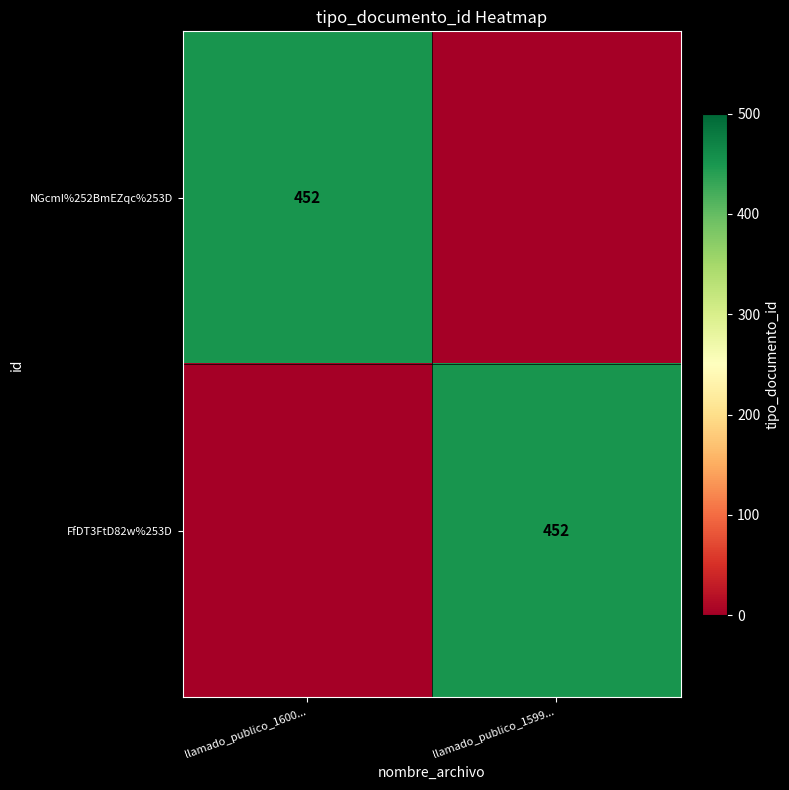

True or false: FfDT3FtD82w%253D has a value of 778 at llamado_publico_1599....

False